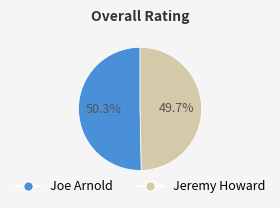

What percentage is the Joe Arnold slice, to the nearest percent?

50%